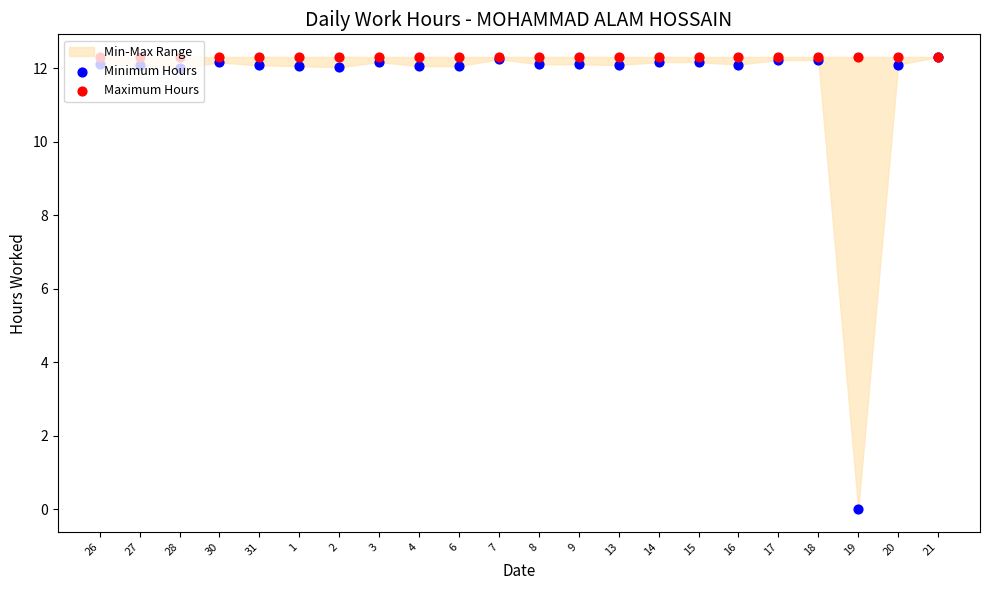

At which category is the sum across all series the highest?

21